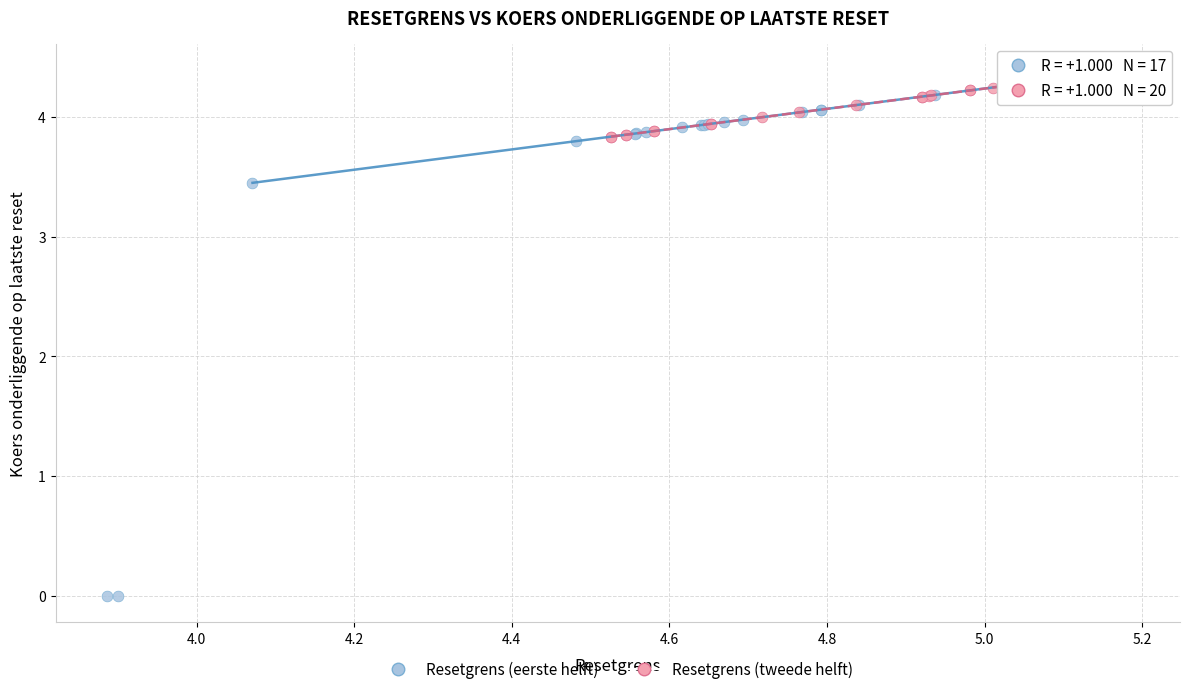

Which series reaches the maximum Y coordinate?

Resetgrens (tweede helft)